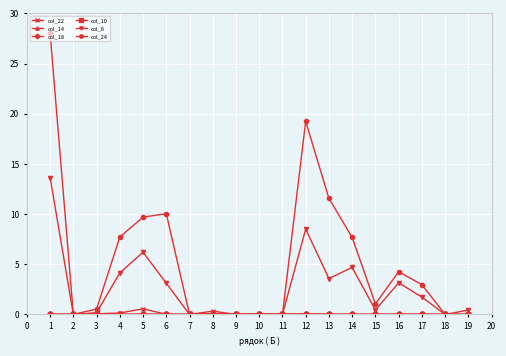

What is the total value across all series at 14?

12.4